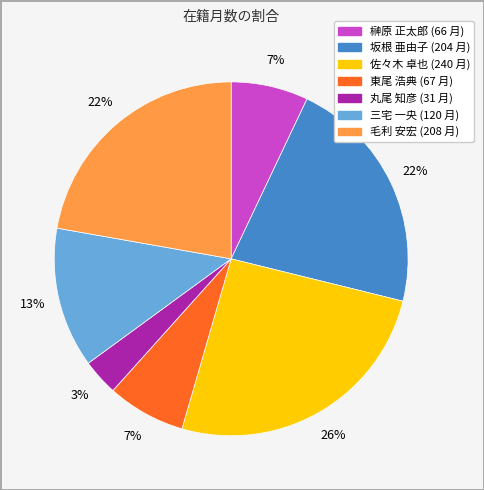

Do 東尾 浩典 and 毛利 安宏 together represent more than half of the pie?

No